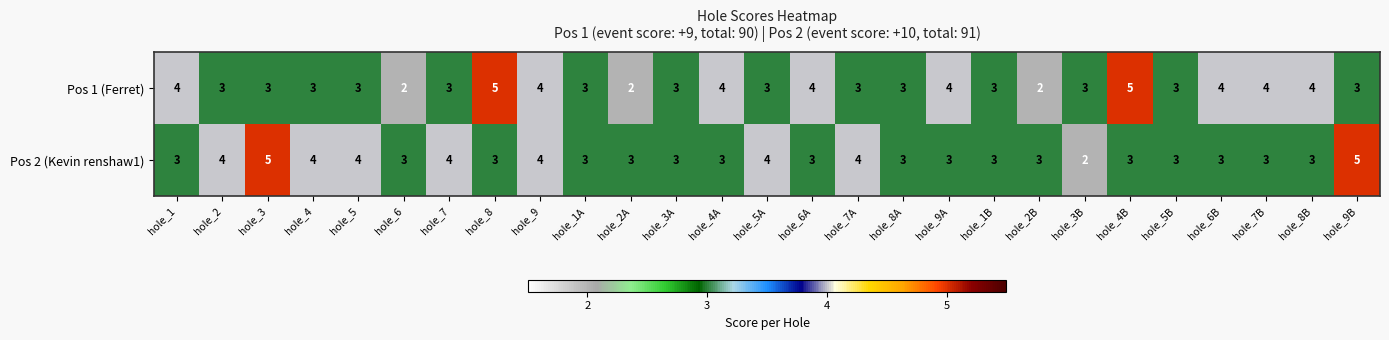

Between hole_3 and hole_3A, which series saw the biggest shift?

Pos 2 (Kevin renshaw1)